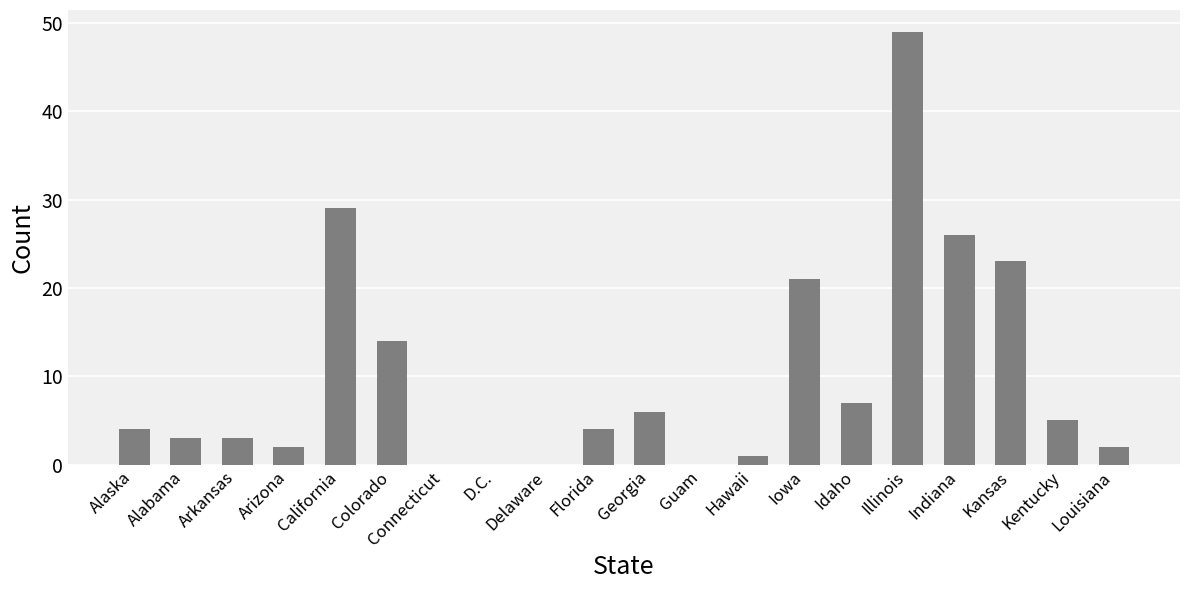

Reading right to left, extract all data points from this chart.

Louisiana=2	Kentucky=5	Kansas=23	Indiana=26	Illinois=49	Idaho=7	Iowa=21	Hawaii=1	Guam=0	Georgia=6	Florida=4	Delaware=0	D.C.=0	Connecticut=0	Colorado=14	California=29	Arizona=2	Arkansas=3	Alabama=3	Alaska=4